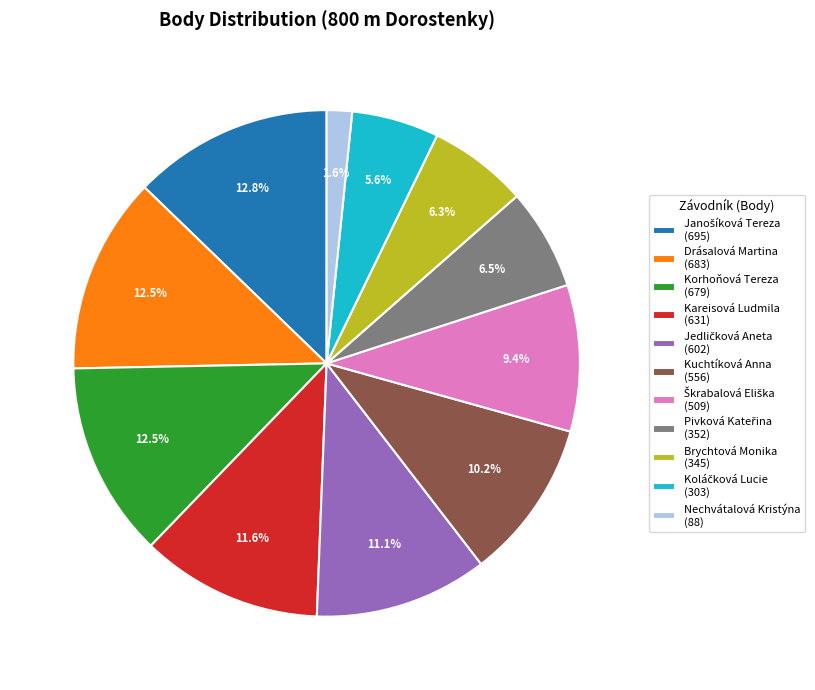

What is the ratio of the value at Kareisová Ludmila (631) to the value at Kuchtíková Anna (556)?

1.1